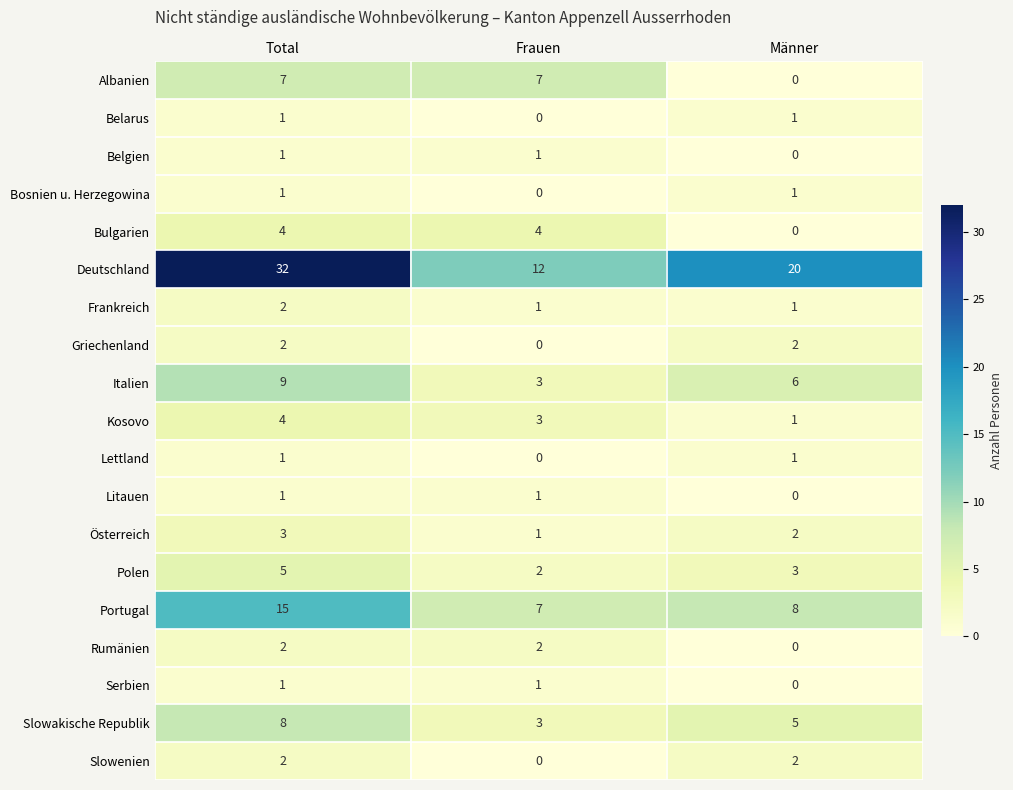

Between Total and Männer, which series saw the biggest shift?

Deutschland